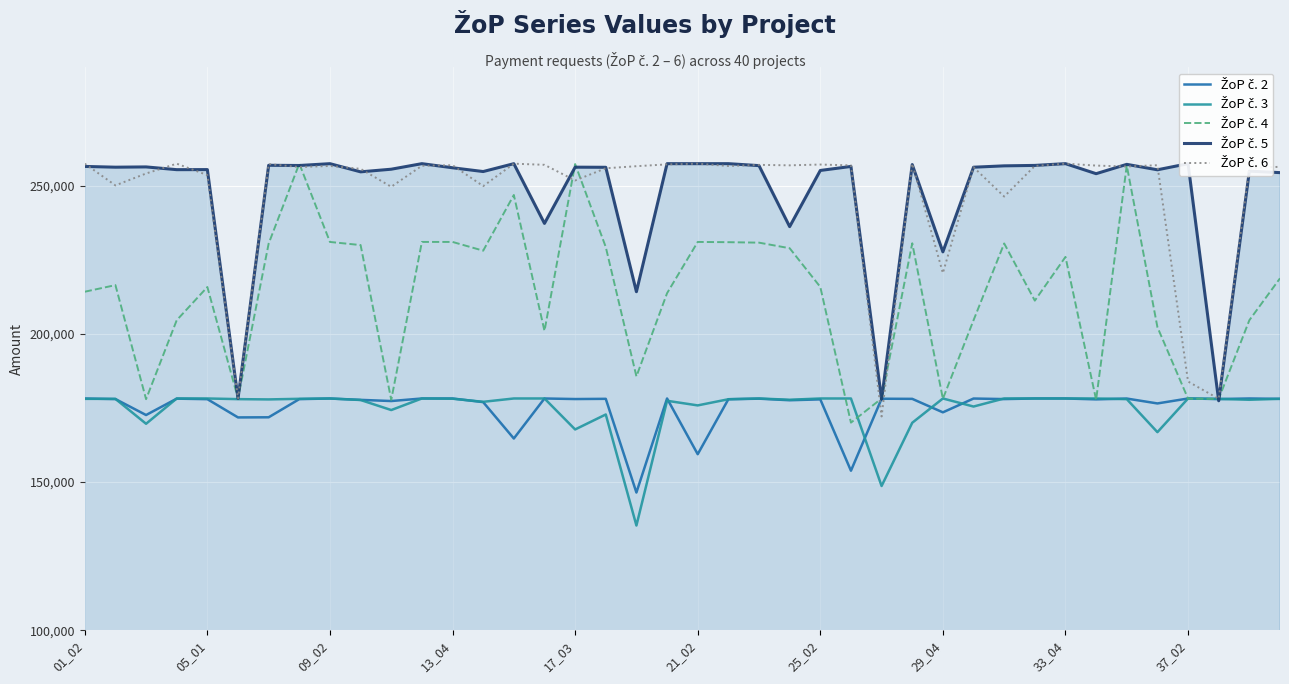

What is the greatest value displayed?

257400